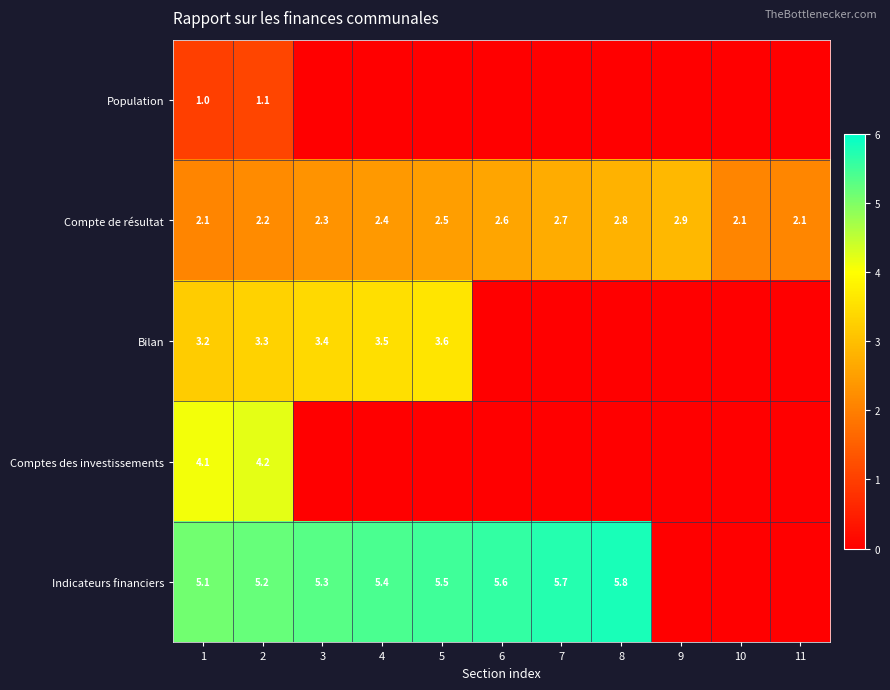

What is the difference between the maximum and second lowest values in the Compte de résultat series?

0.8